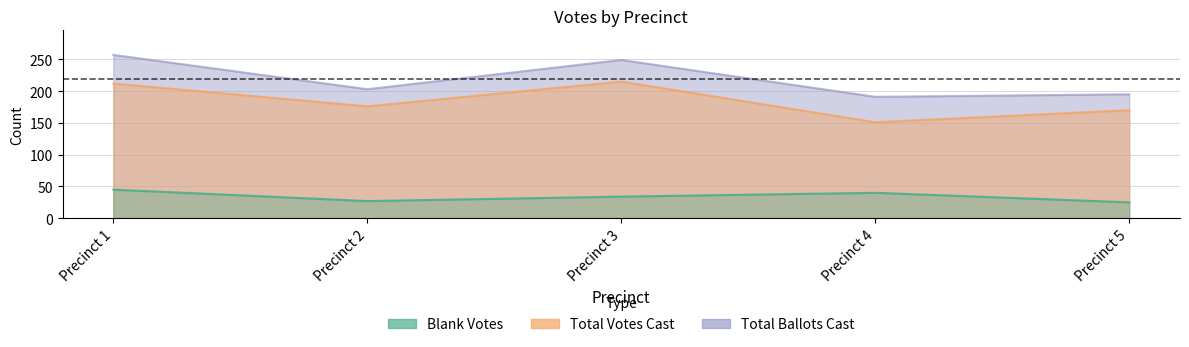

True or false: Total Ballots Cast and Total Votes Cast cross at least once.

False